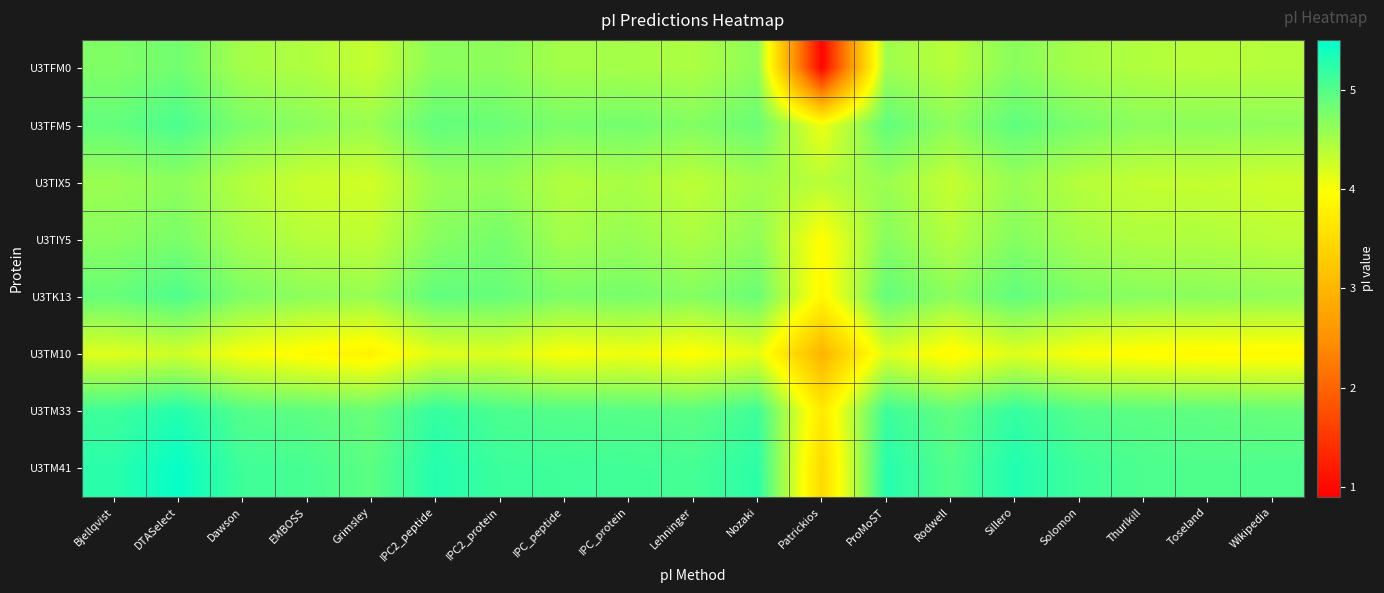

Reading right to left, list all the values displayed in this chart.

U3TFM0: Wikipedia=4.4	Toseland=4.4	Thurlkill=4.4	Solomon=4.5	Sillero=4.7	Rodwell=4.4	ProMoST=4.5	Patrickios=0.9	Nozaki=4.6	Lehninger=4.5	IPC_protein=4.5	IPC_peptide=4.5	IPC2_protein=4.6	IPC2_peptide=4.7	Grimsley=4.3	EMBOSS=4.4	Dawson=4.5	DTASelect=4.8	Bjellqvist=4.7
U3TFM5: Wikipedia=4.6	Toseland=4.7	Thurlkill=4.7	Solomon=4.8	Sillero=4.9	Rodwell=4.6	ProMoST=4.9	Patrickios=4.1	Nozaki=4.9	Lehninger=4.7	IPC_protein=4.8	IPC_peptide=4.8	IPC2_protein=4.9	IPC2_peptide=4.9	Grimsley=4.6	EMBOSS=4.7	Dawson=4.8	DTASelect=5.0	Bjellqvist=4.9
U3TIX5: Wikipedia=4.3	Toseland=4.3	Thurlkill=4.3	Solomon=4.4	Sillero=4.6	Rodwell=4.3	ProMoST=4.6	Patrickios=4.4	Nozaki=4.5	Lehninger=4.4	IPC_protein=4.5	IPC_peptide=4.4	IPC2_protein=4.6	IPC2_peptide=4.6	Grimsley=4.2	EMBOSS=4.3	Dawson=4.4	DTASelect=4.6	Bjellqvist=4.6
U3TIY5: Wikipedia=4.4	Toseland=4.4	Thurlkill=4.4	Solomon=4.5	Sillero=4.7	Rodwell=4.4	ProMoST=4.7	Patrickios=3.9	Nozaki=4.6	Lehninger=4.5	IPC_protein=4.6	IPC_peptide=4.5	IPC2_protein=4.8	IPC2_peptide=4.7	Grimsley=4.4	EMBOSS=4.4	Dawson=4.5	DTASelect=4.8	Bjellqvist=4.7
U3TK13: Wikipedia=4.6	Toseland=4.7	Thurlkill=4.7	Solomon=4.7	Sillero=4.9	Rodwell=4.6	ProMoST=4.9	Patrickios=3.9	Nozaki=4.9	Lehninger=4.7	IPC_protein=4.8	IPC_peptide=4.7	IPC2_protein=4.9	IPC2_peptide=4.9	Grimsley=4.6	EMBOSS=4.6	Dawson=4.7	DTASelect=5.0	Bjellqvist=4.9
U3TM10: Wikipedia=3.9	Toseland=3.9	Thurlkill=3.9	Solomon=4.0	Sillero=4.2	Rodwell=3.9	ProMoST=4.2	Patrickios=3.0	Nozaki=4.1	Lehninger=3.9	IPC_protein=4.1	IPC_peptide=4.0	IPC2_protein=4.2	IPC2_peptide=4.2	Grimsley=3.8	EMBOSS=3.9	Dawson=4.0	DTASelect=4.3	Bjellqvist=4.2
U3TM33: Wikipedia=4.9	Toseland=4.9	Thurlkill=4.9	Solomon=5.0	Sillero=5.2	Rodwell=4.9	ProMoST=5.1	Patrickios=3.7	Nozaki=5.1	Lehninger=4.9	IPC_protein=5.0	IPC_peptide=5.0	IPC2_protein=5.0	IPC2_peptide=5.2	Grimsley=4.9	EMBOSS=4.9	Dawson=5.0	DTASelect=5.3	Bjellqvist=5.1
U3TM41: Wikipedia=5.0	Toseland=5.0	Thurlkill=5.0	Solomon=5.1	Sillero=5.3	Rodwell=5.0	ProMoST=5.3	Patrickios=3.5	Nozaki=5.2	Lehninger=5.1	IPC_protein=5.1	IPC_peptide=5.1	IPC2_protein=5.1	IPC2_peptide=5.3	Grimsley=4.9	EMBOSS=5.1	Dawson=5.1	DTASelect=5.5	Bjellqvist=5.2